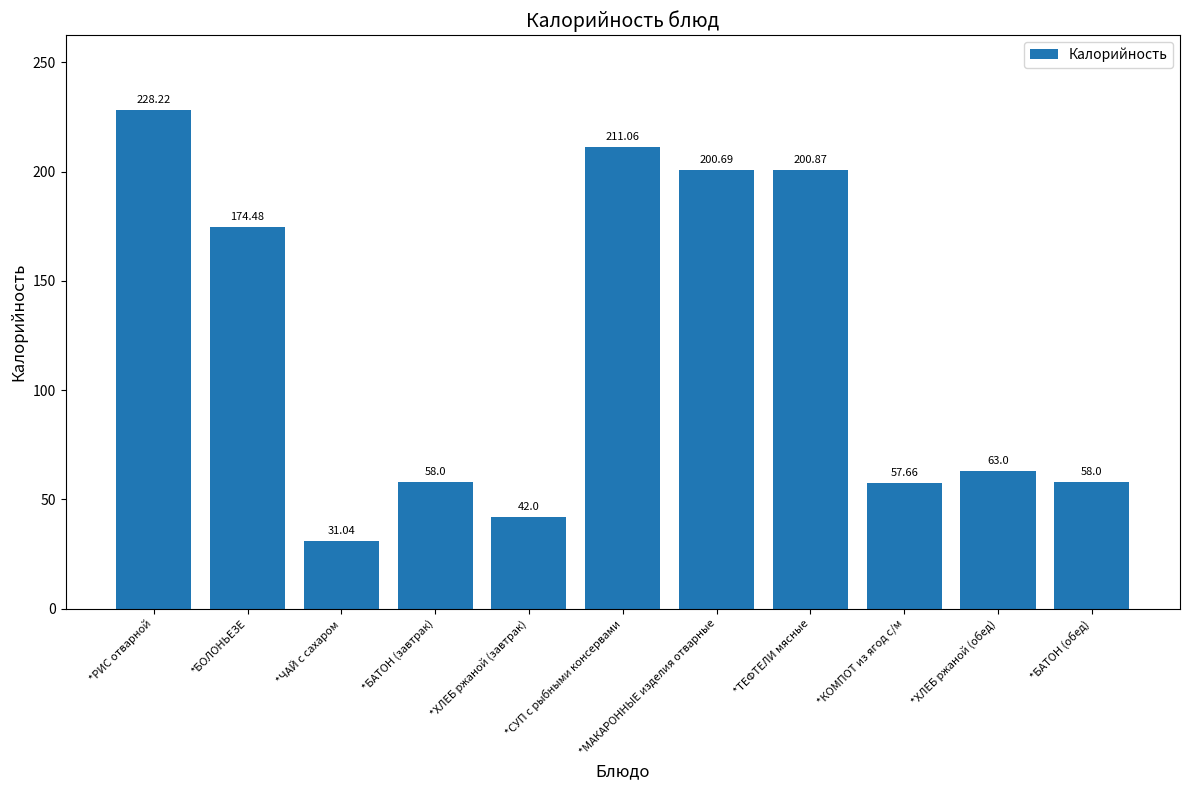

Is it true that the value at *БАТОН (обед) is 103.1?

False